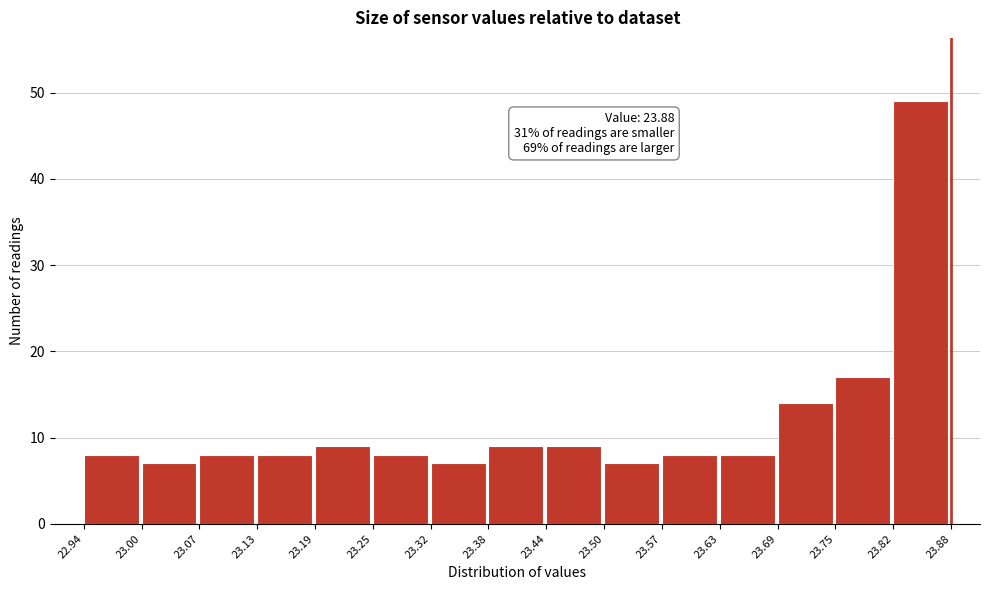

Over which range of the x-axis is the bar tallest?

23.82 to 23.88